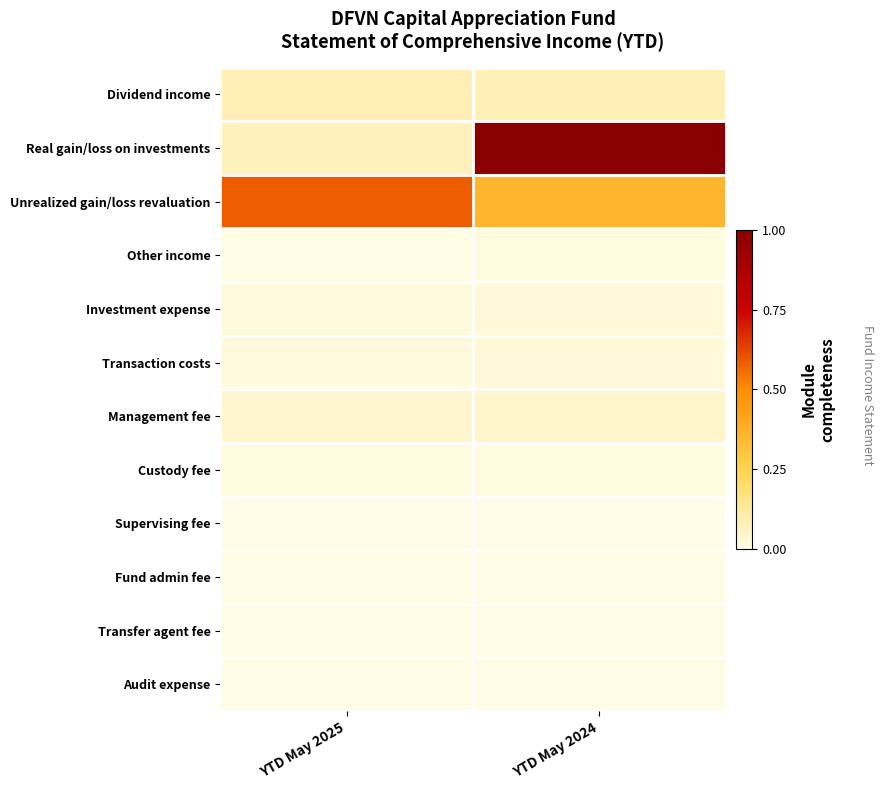

At how many categories does at least one series exceed 0?

2